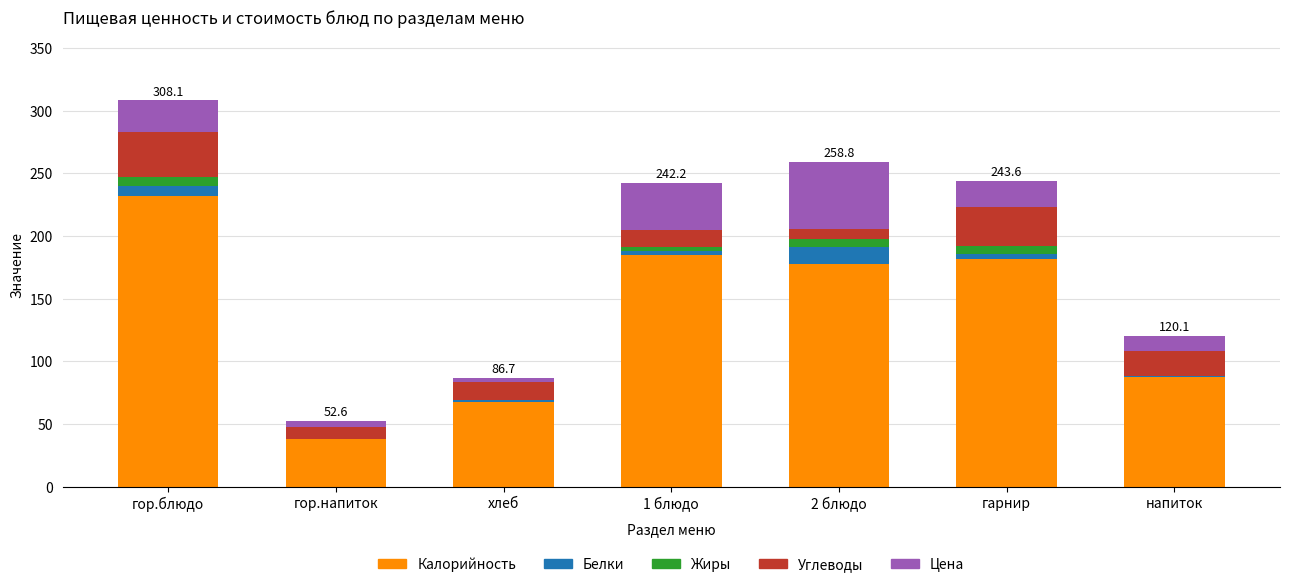

Which category has the highest value in the Калорийность series?

гор.блюдо